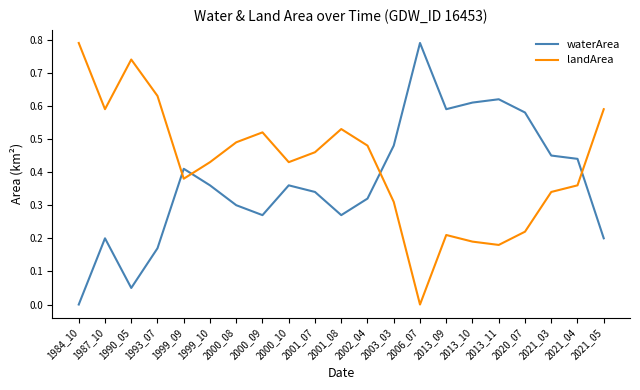

The value of waterArea at 2006_07 is 1.1. True or false?

False